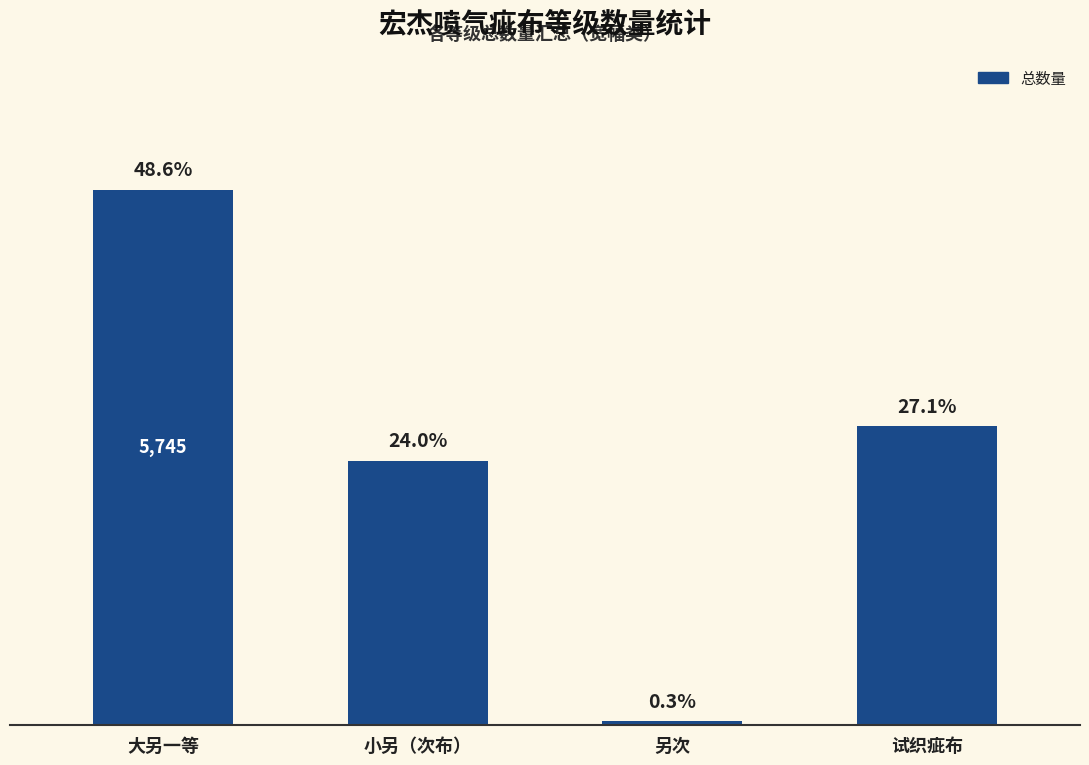

Are the bars horizontal?

No